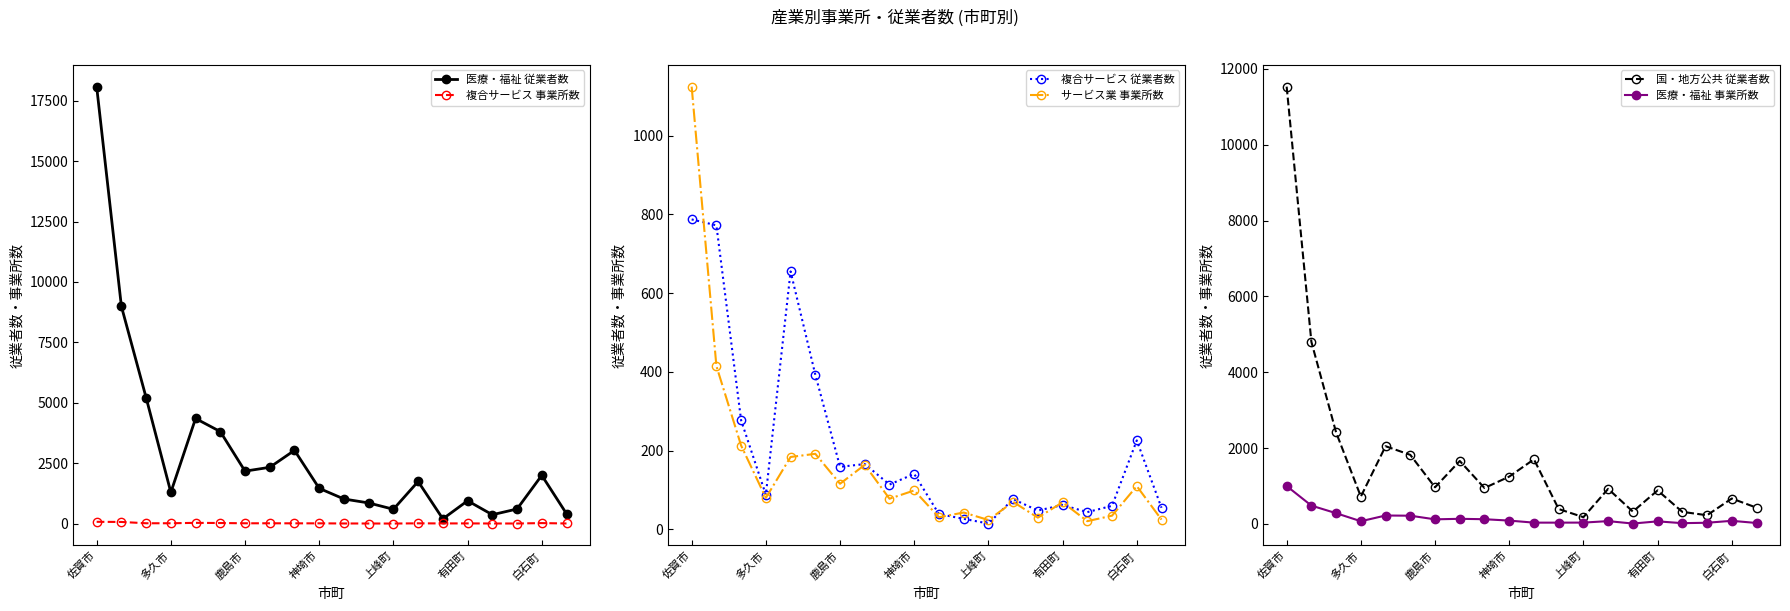

Rank the series by their maximum value, from highest to lowest.

医療・福祉 従業者数, 国・地方公共 従業者数, サービス業 事業所数, 医療・福祉 事業所数, 複合サービス 従業者数, 複合サービス 事業所数